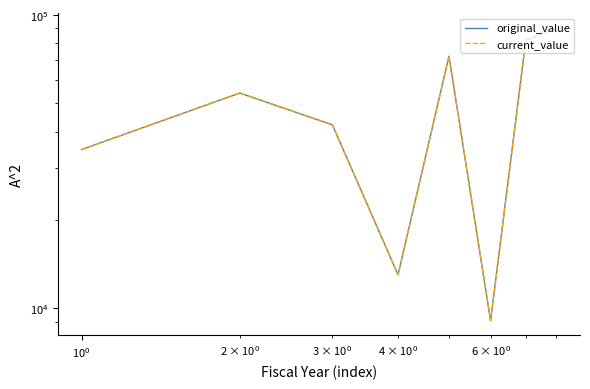

True or false: current_value and original_value intersect in this chart.

False